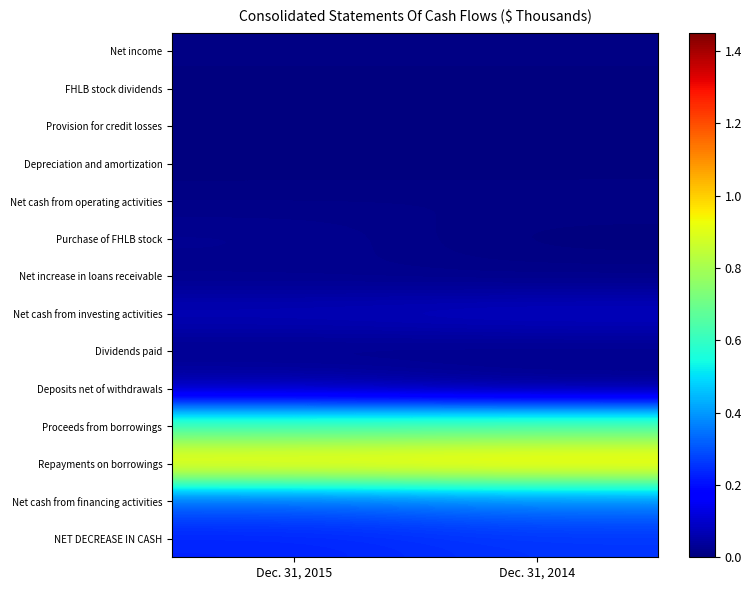

At which category does the chart reach its peak across all series?

Dec. 31, 2014